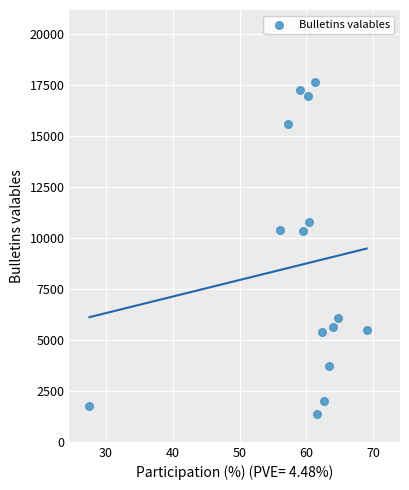

How many data points are displayed?

15